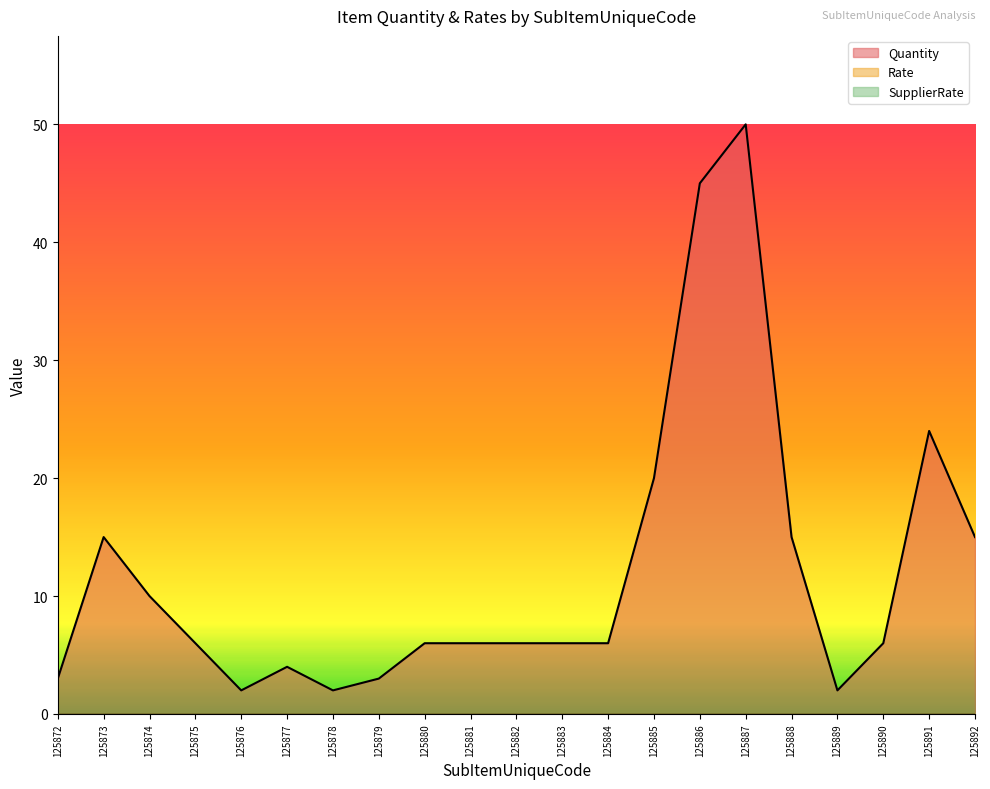

Which series has the largest range (max minus min)?

Quantity